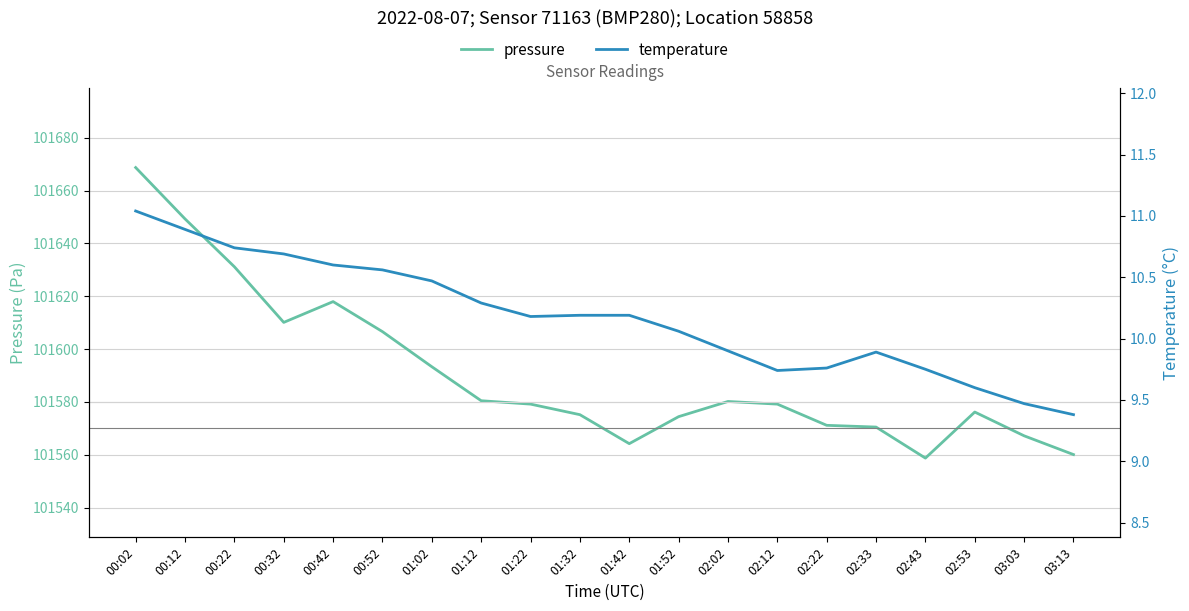

Which category has the highest value in the pressure series?

00:02